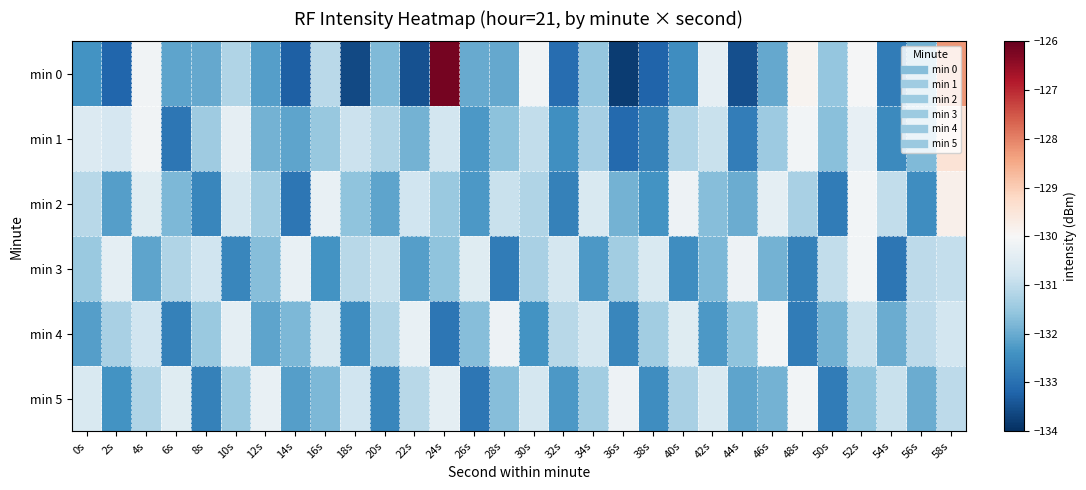

Which label corresponds to the smallest value in the chart?

36s